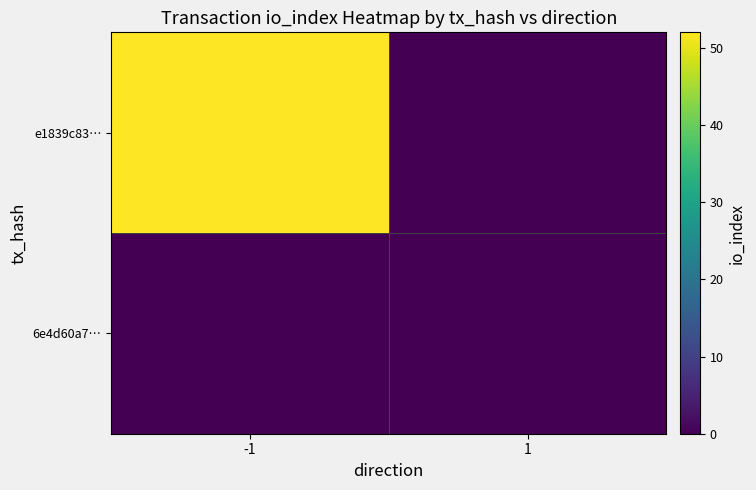

How many series are shown in this chart?

2